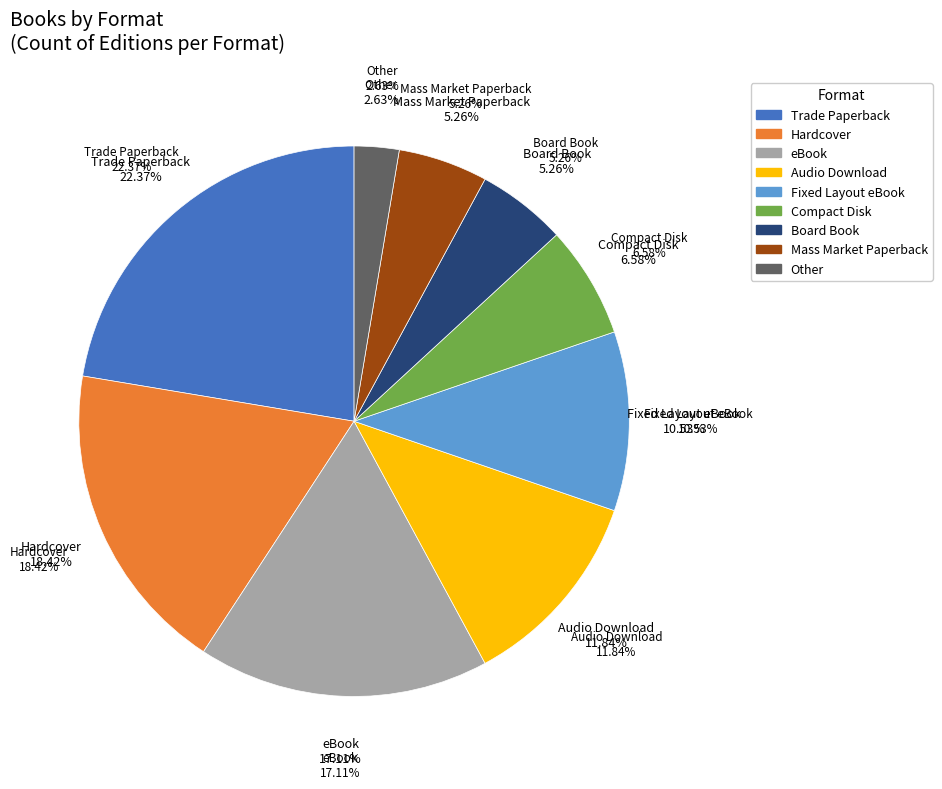

The Mass Market Paperback slice represents 5% of the pie. True or false?

True